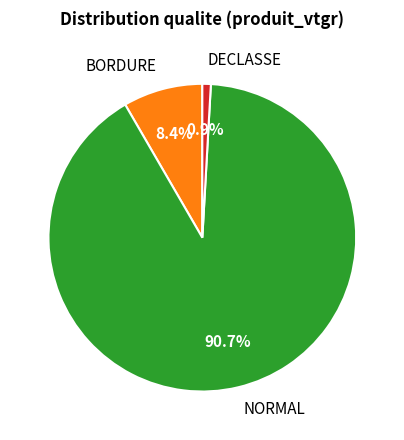

What is the smallest slice in the pie chart?

DECLASSE